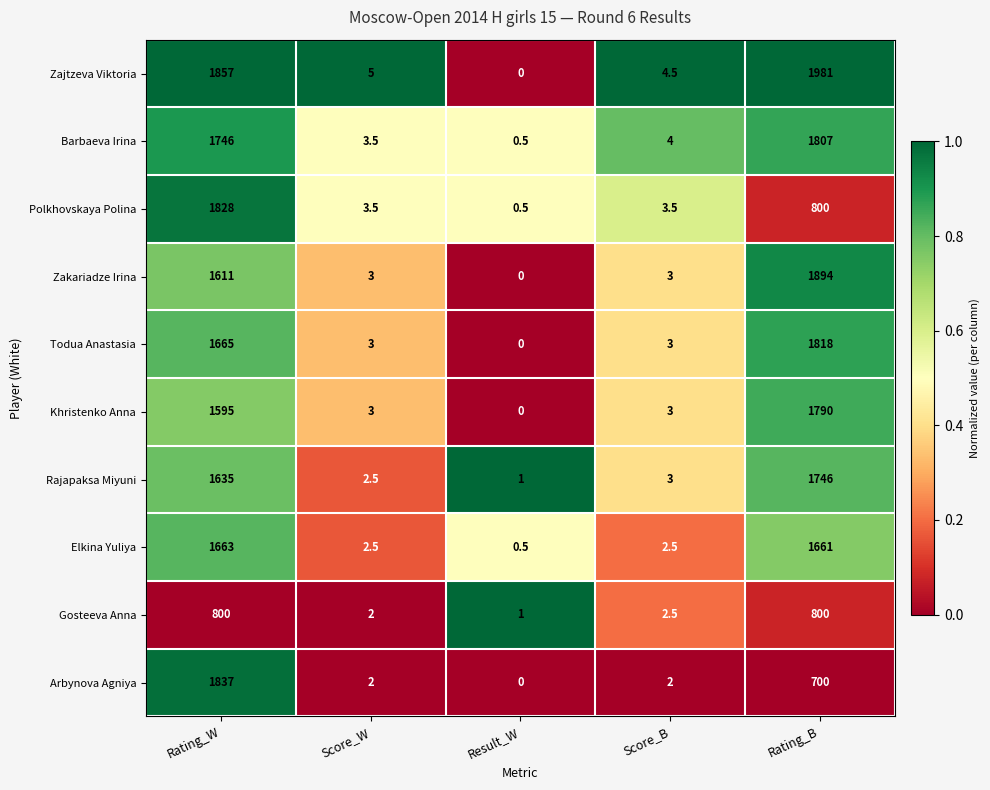

What is the difference between the maximum and second lowest values in the Zajtzeva Viktoria series?

1976.5